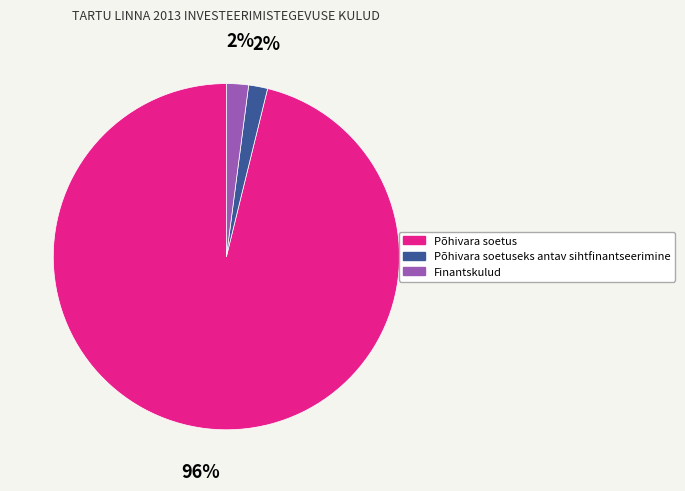

To the nearest percent, what is the difference between the largest and smallest slice percentages?

94%